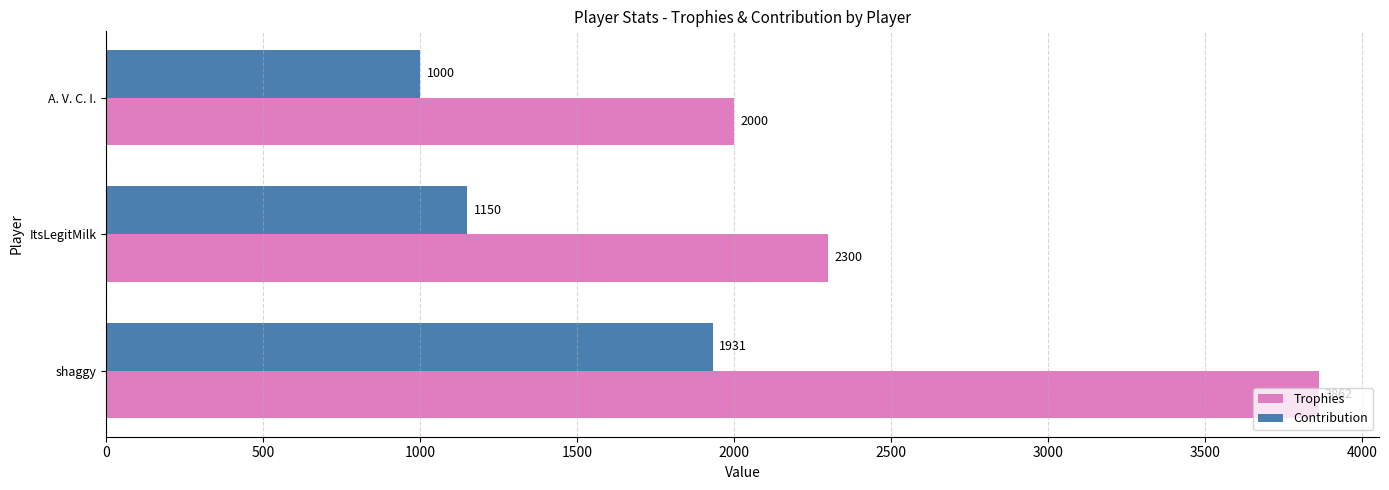

At how many categories does at least one series exceed 1552?

3